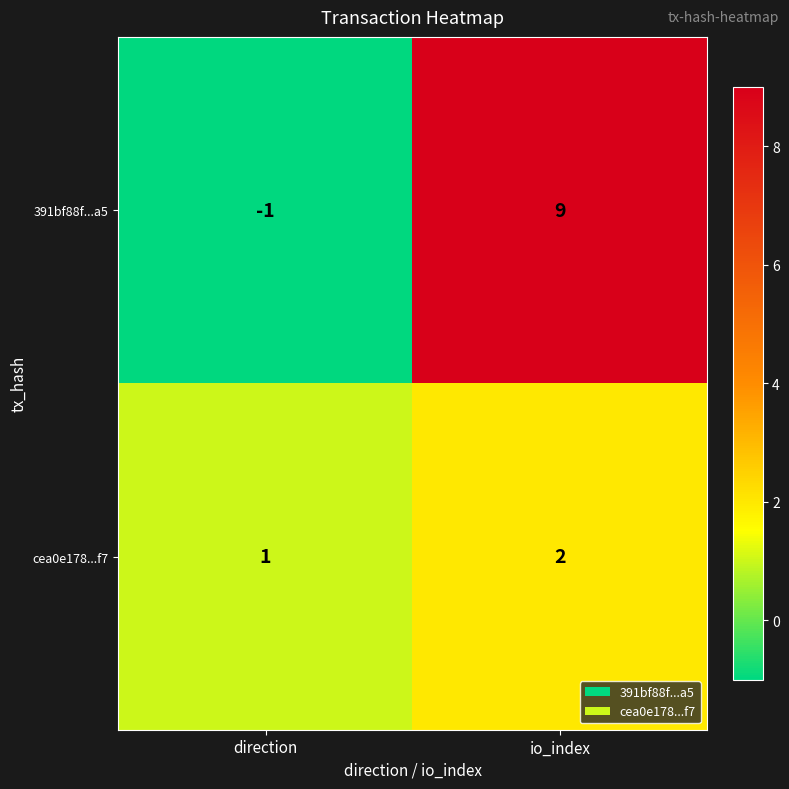

At how many categories does at least one series exceed 2?

1